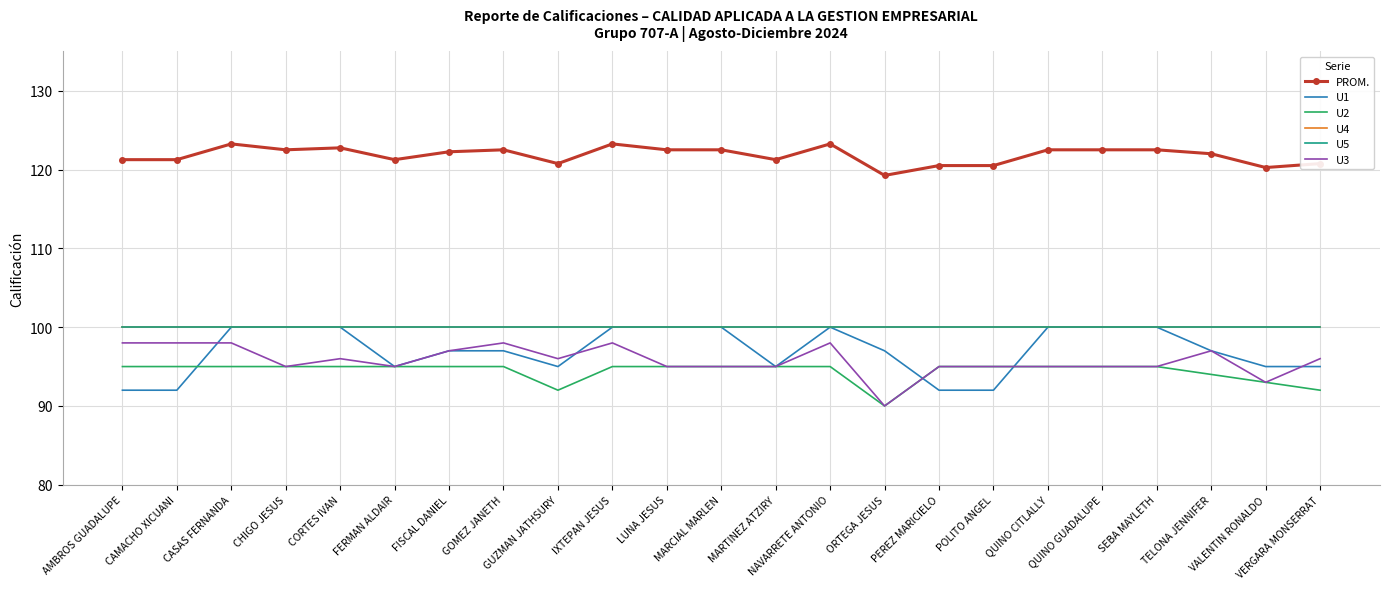

Rank the series at POLITO ANGEL from highest to lowest value.

PROM., U4, U5, U2, U3, U1